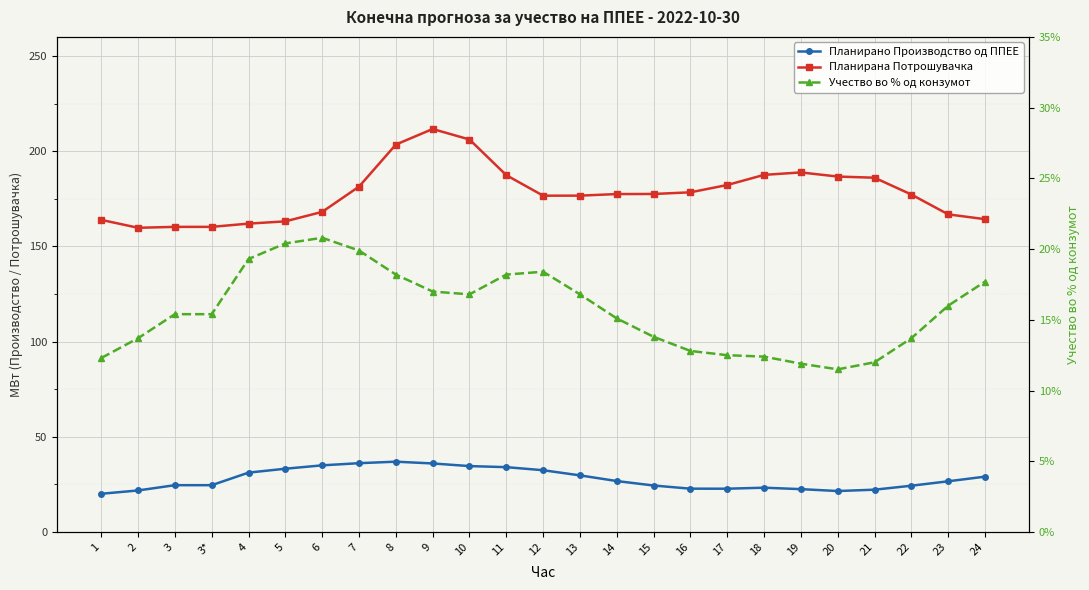

Which series has the largest range (max minus min)?

Планирана Потрошувачка